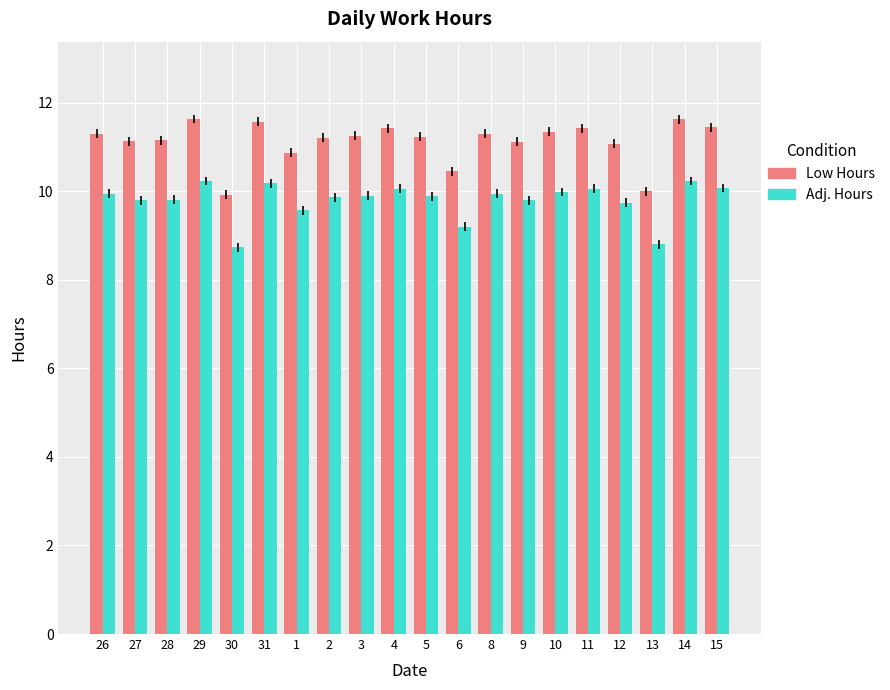

What position from the left is 3?

9